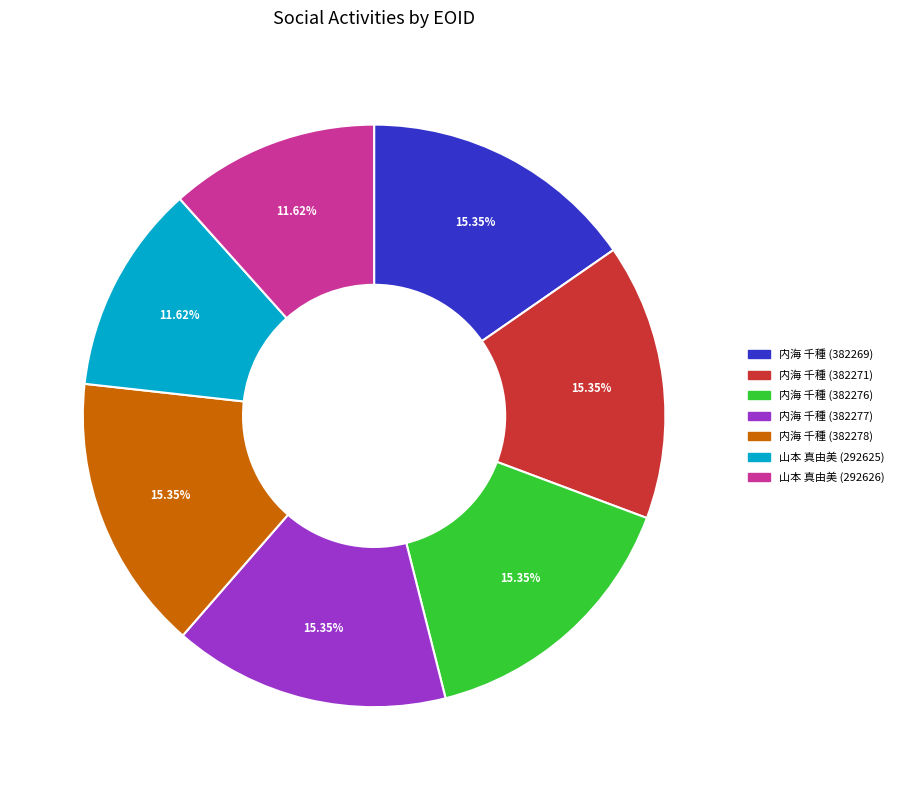

True or false: 内海 千種 (382278) accounts for 26% of the total.

False